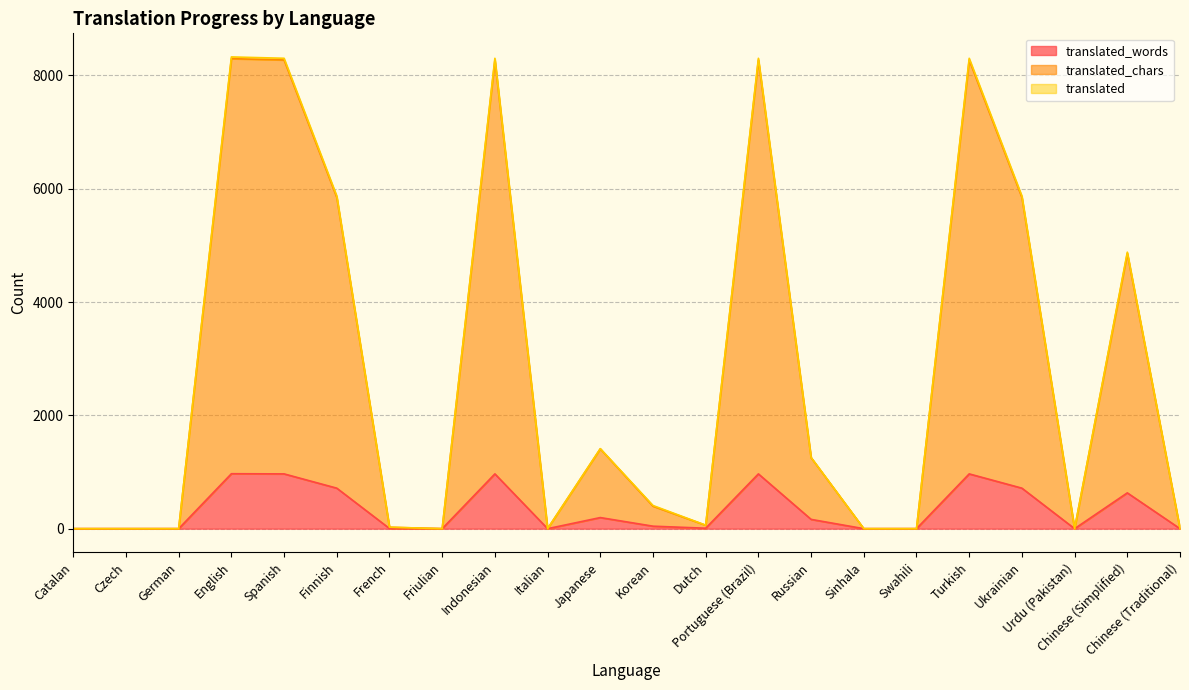

Rank the series at Portuguese (Brazil) from lowest to highest value.

translated_words, translated_chars, translated